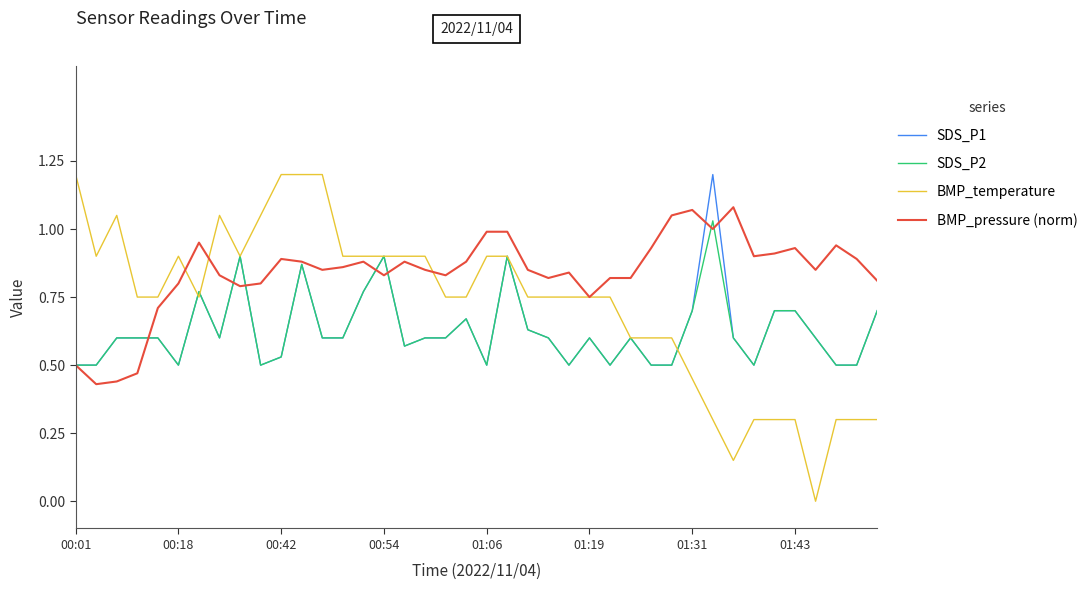

Which series has the widest spread of values?

BMP_temperature